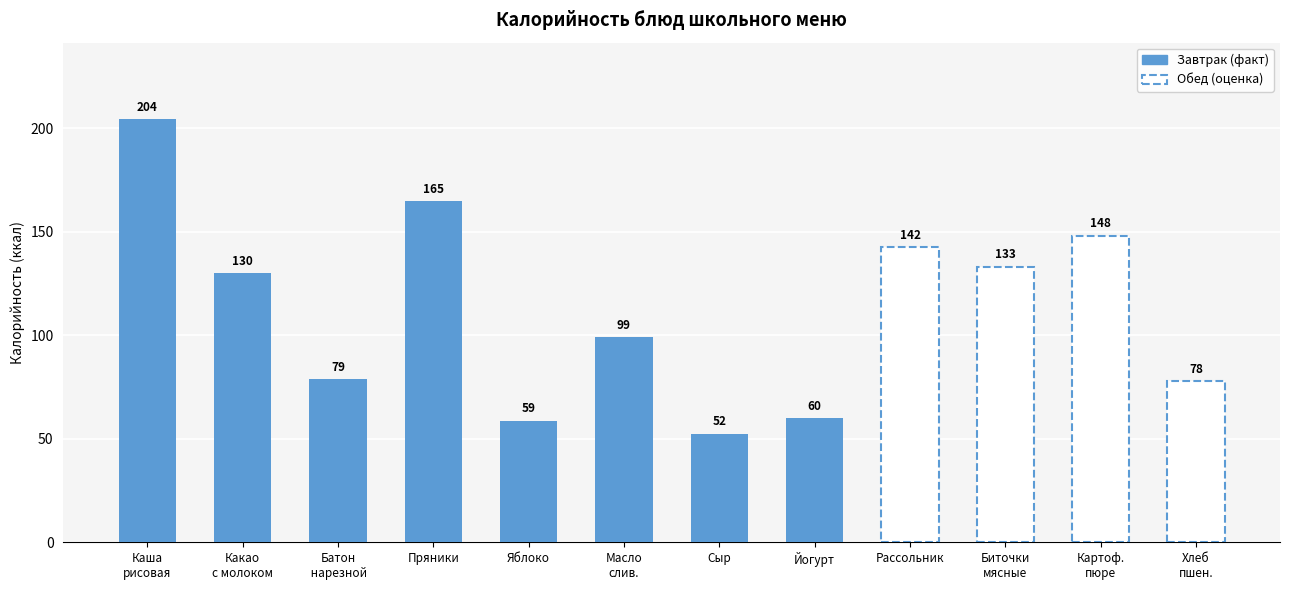

List the labels in order of value, smallest first.

Сыр (порциями), Яблоко, Йогурт, Хлеб пшеничный, Батон нарезной, Масло сливочное, Какао с молоком, Биточки мясные, Рассольник ленинградский, Картофельное пюре, Пряники, Каша рисовая молочная